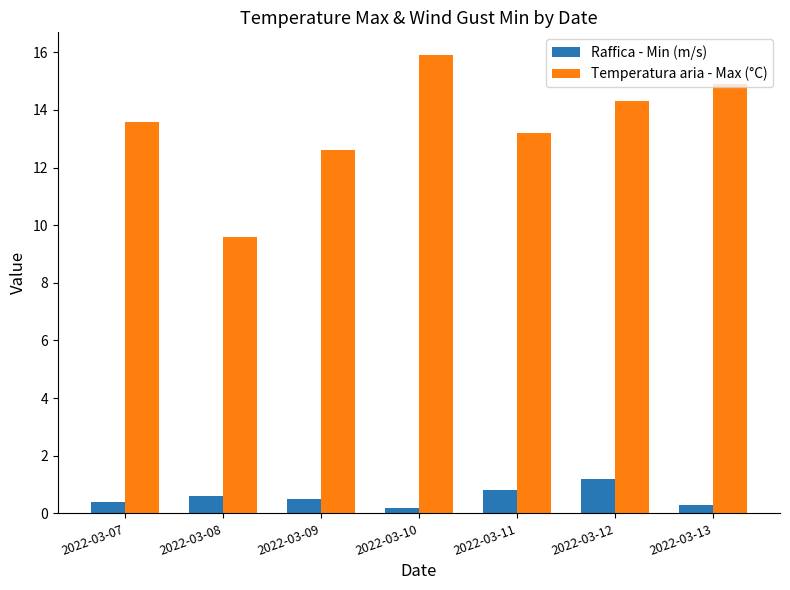

List the labels in order of Temperatura aria - Max (°C) value, smallest first.

2022-03-08, 2022-03-09, 2022-03-11, 2022-03-07, 2022-03-12, 2022-03-13, 2022-03-10